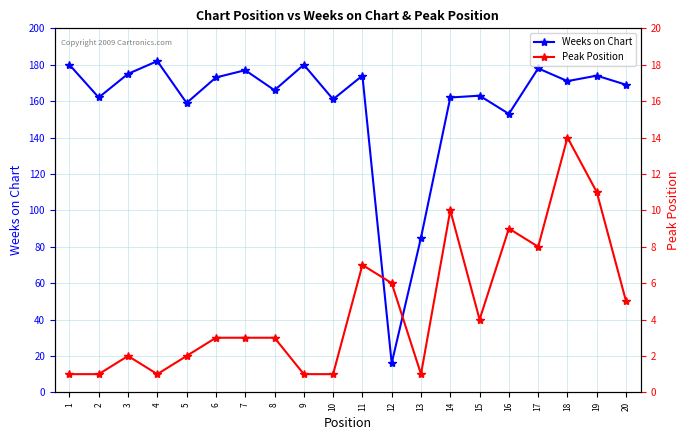

List the series in order of their overall mean, highest first.

Weeks on Chart, Peak Position